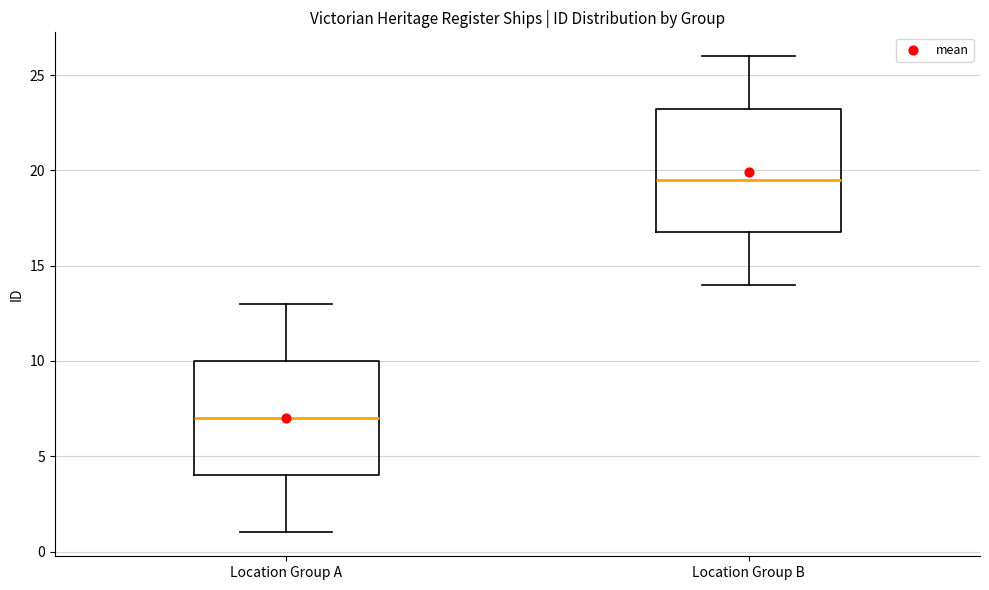

Which box has the lowest median line?

Location Group A